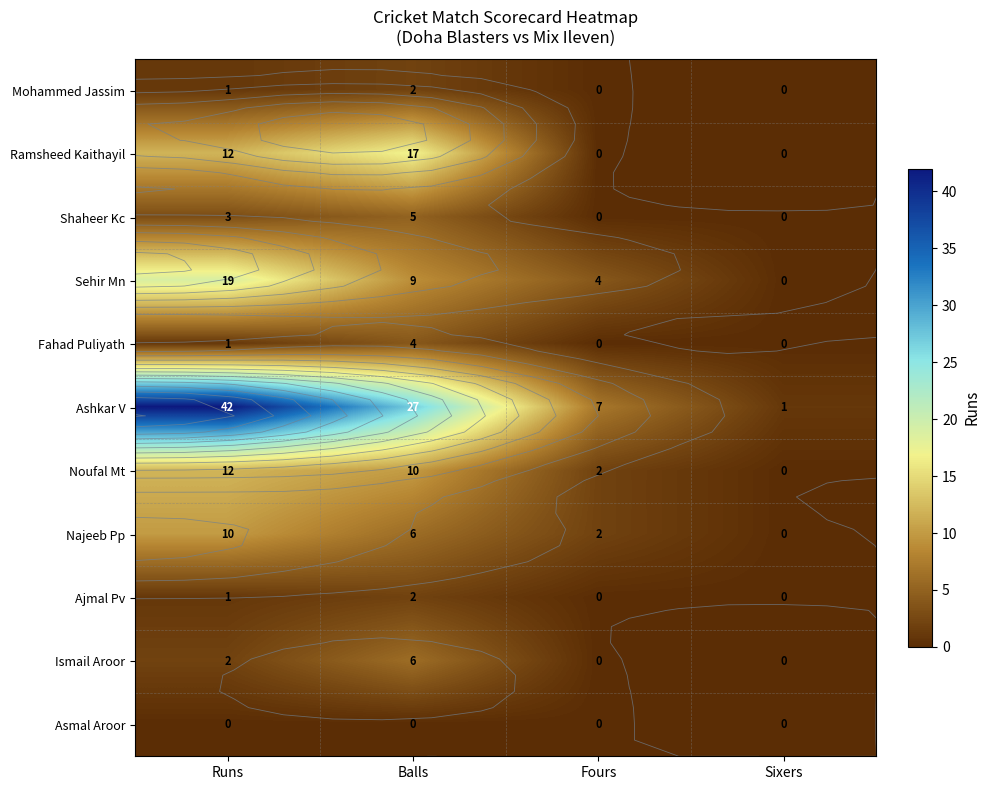

Count the Ramsheed Kaithayil values in the range 0 to 17.

4